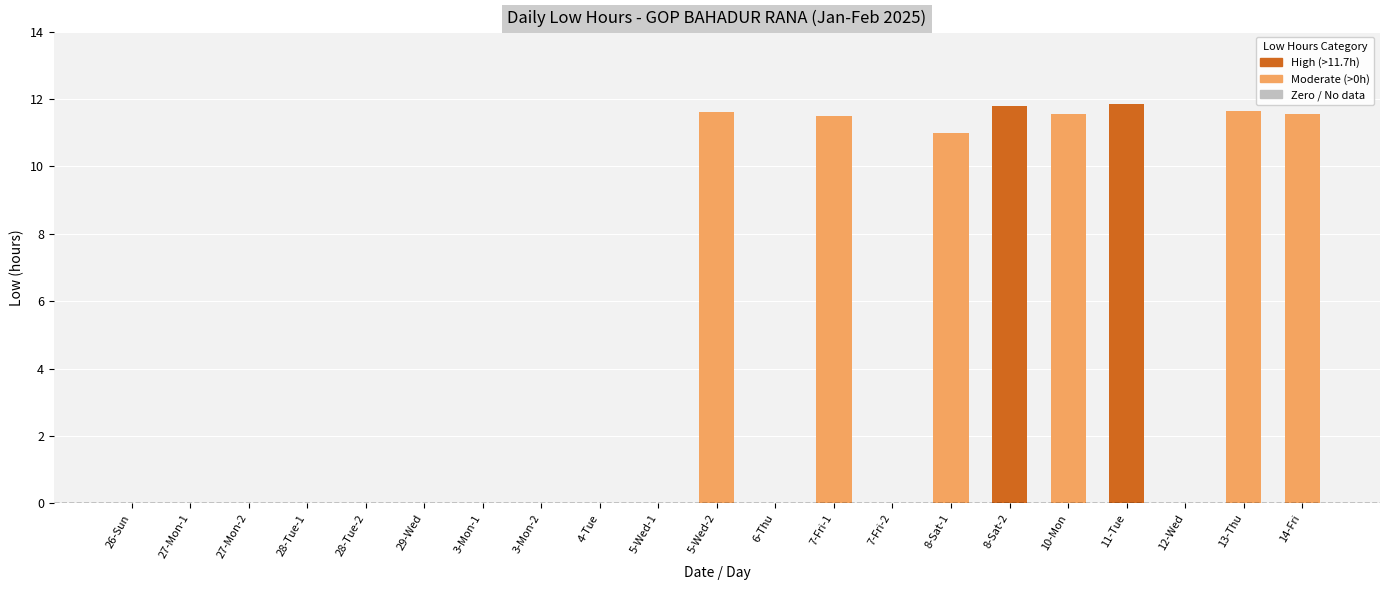

The chart shows a value of 7.2 at 26-Sun. True or false?

False